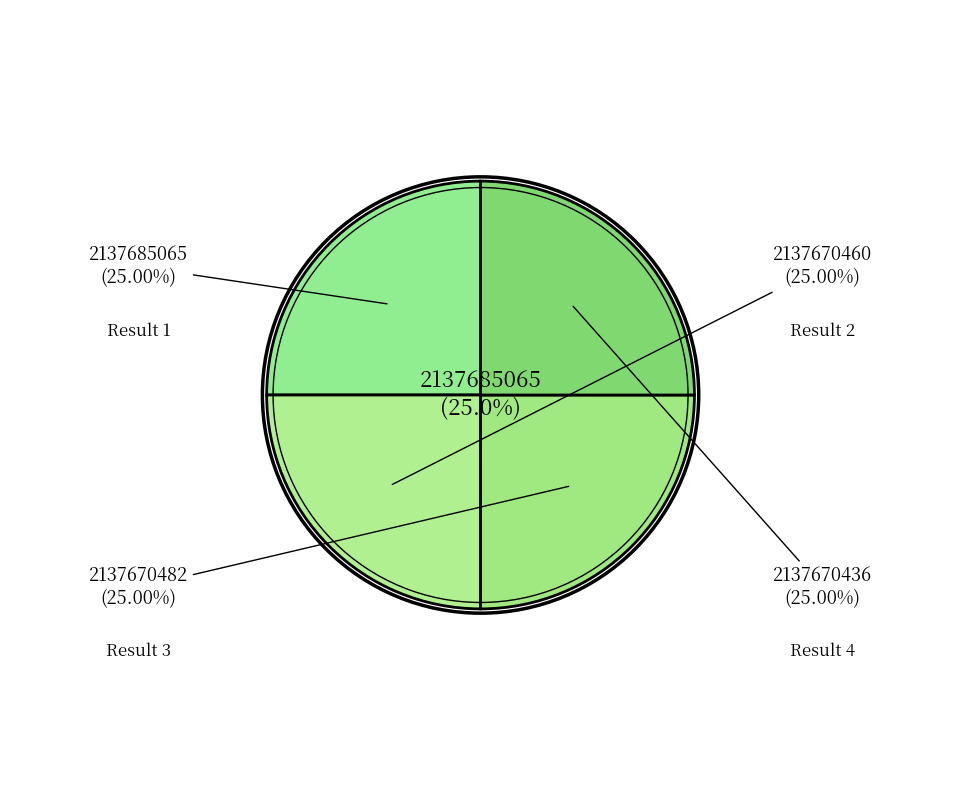

What percentage do 4 and 3 together represent?

50.0%